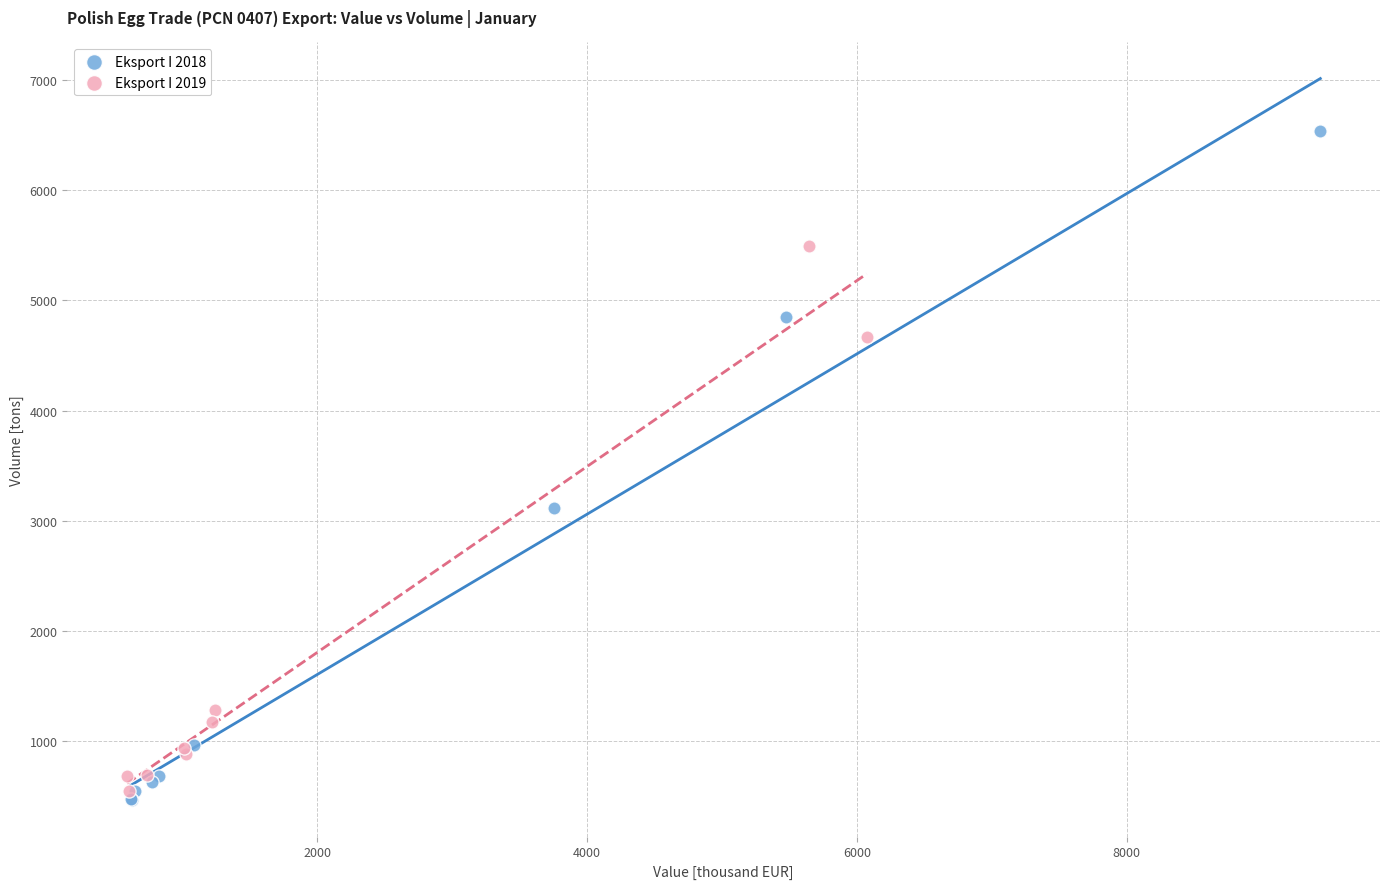

Which series contains the highest Y value?

Eksport I 2018